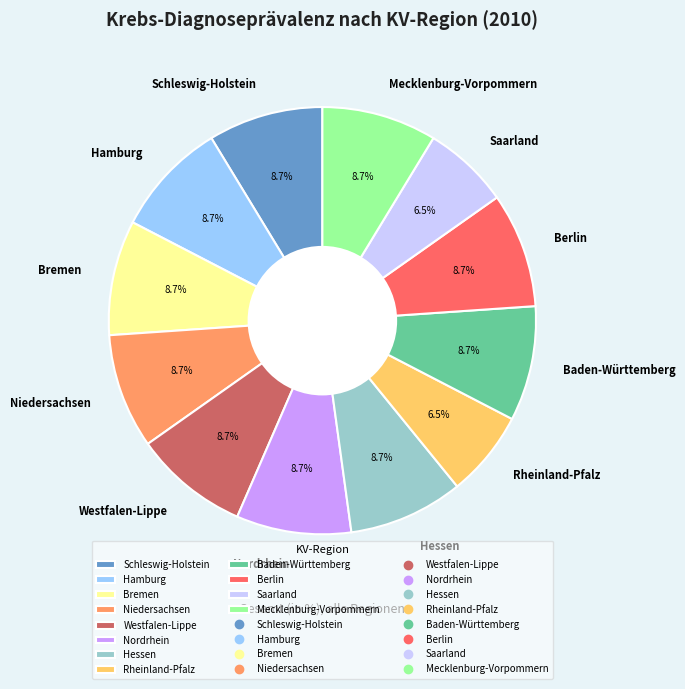

What portion of the pie excludes Mecklenburg-Vorpommern?

91.3%